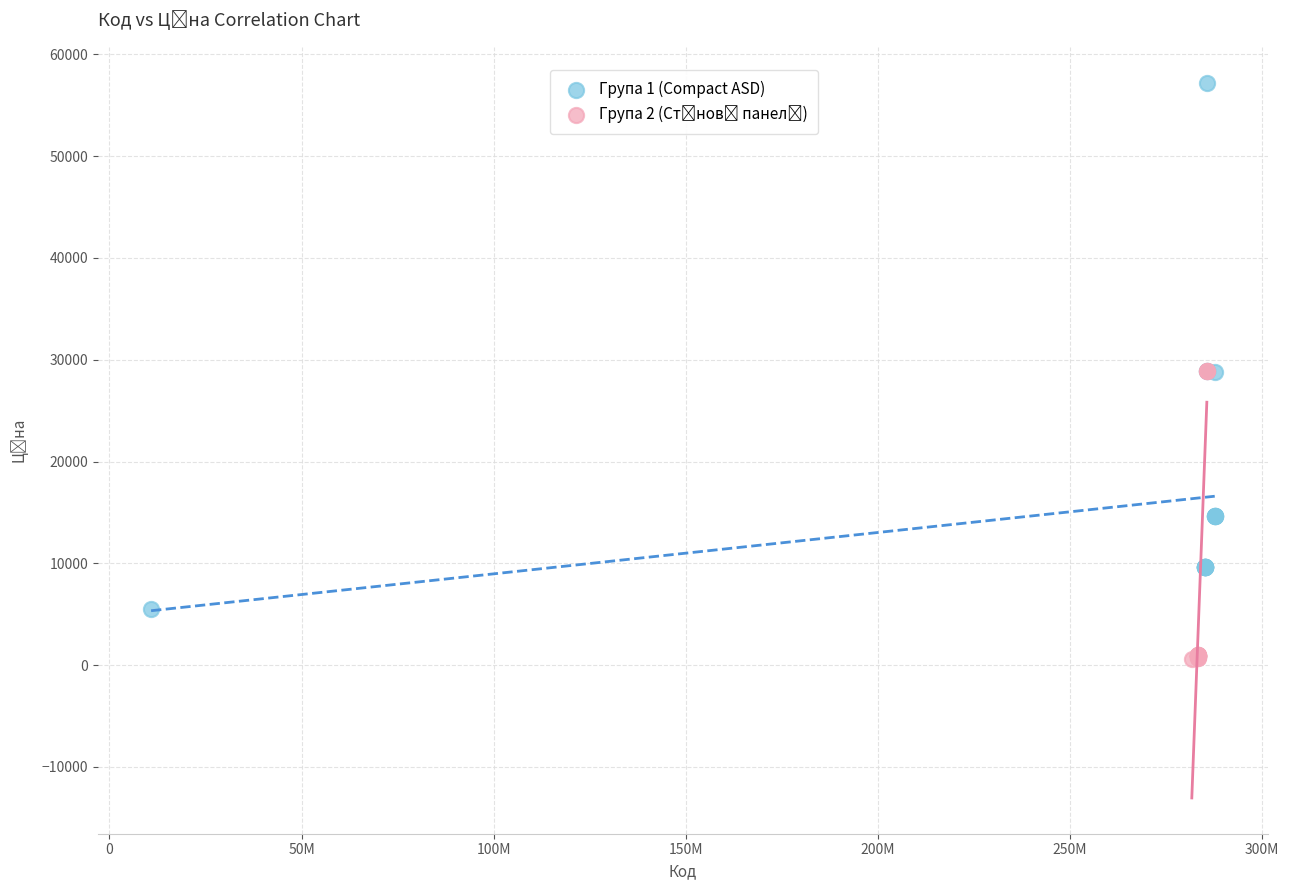

Which series contains the highest Y value?

Група 1 (Compact ASD)